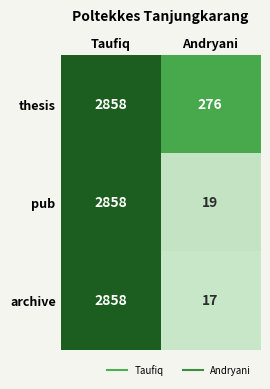

How many distinct data groups are displayed?

3